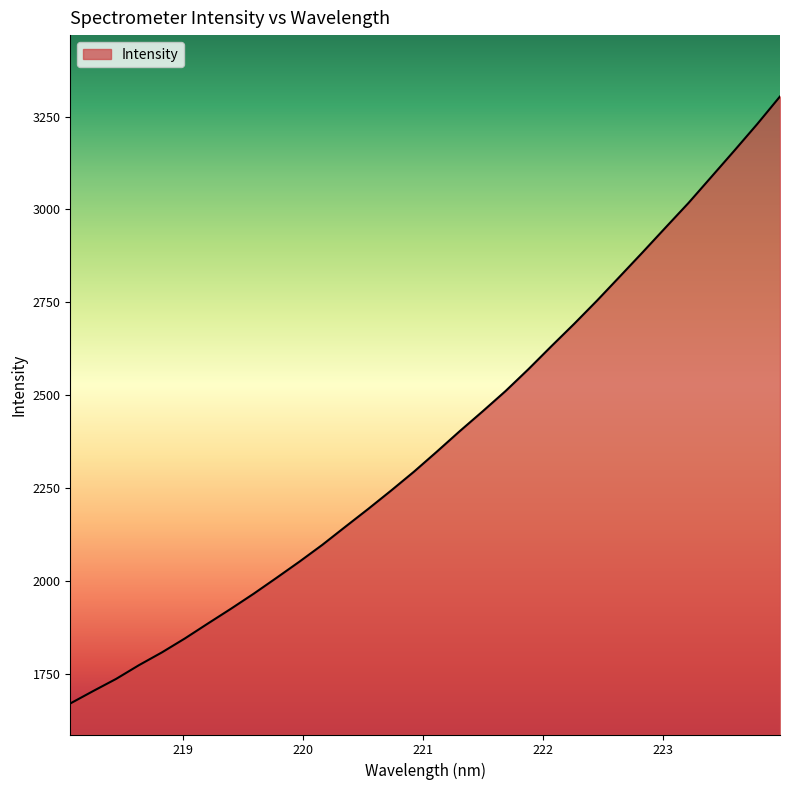

Count the number of values greater than 2347.

16